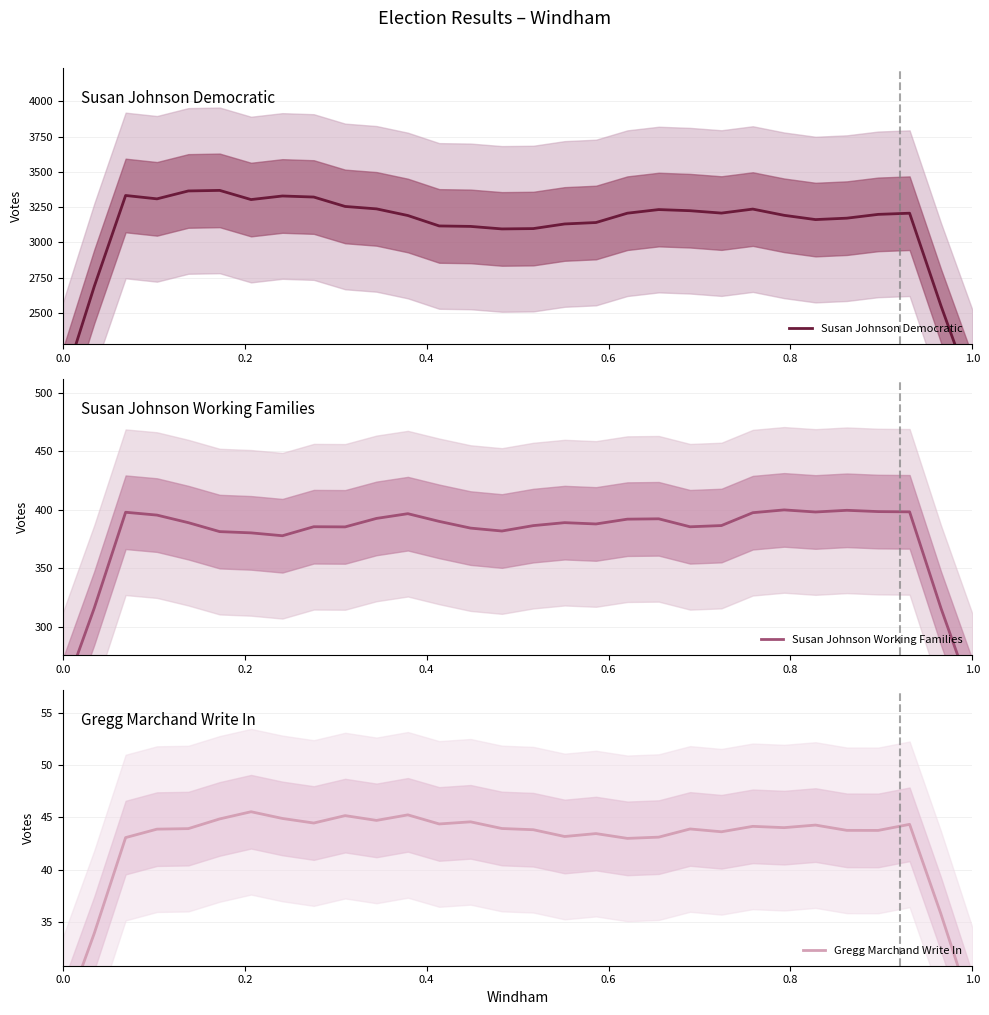

What are all the series names shown in the legend?

Susan Johnson Democratic, Susan Johnson Working Families, Gregg Marchand Write In